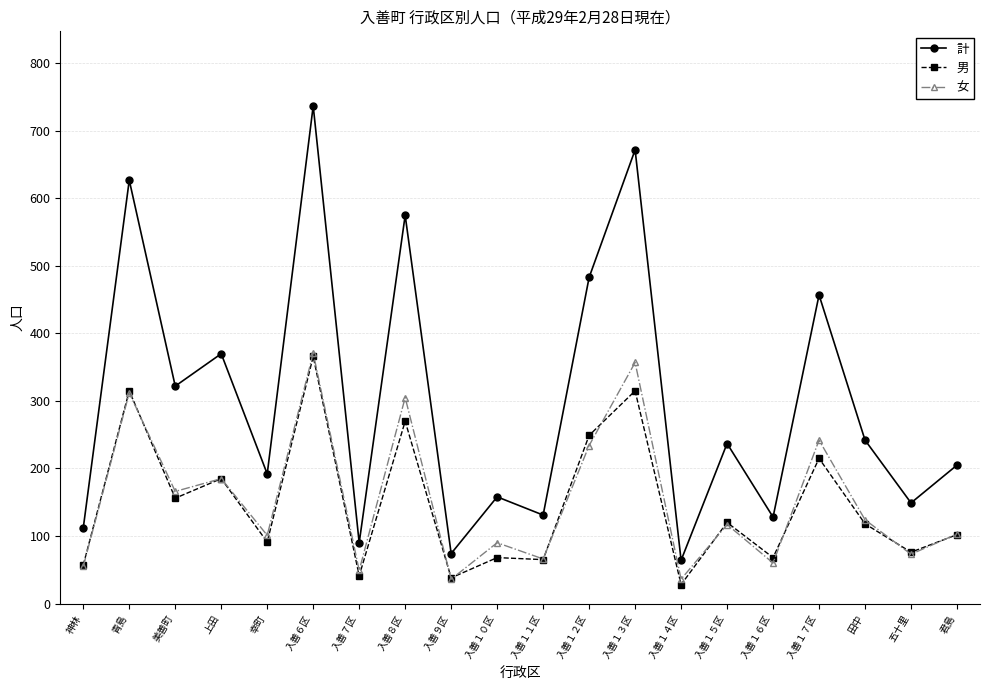

Which series has the largest total across all categories?

計